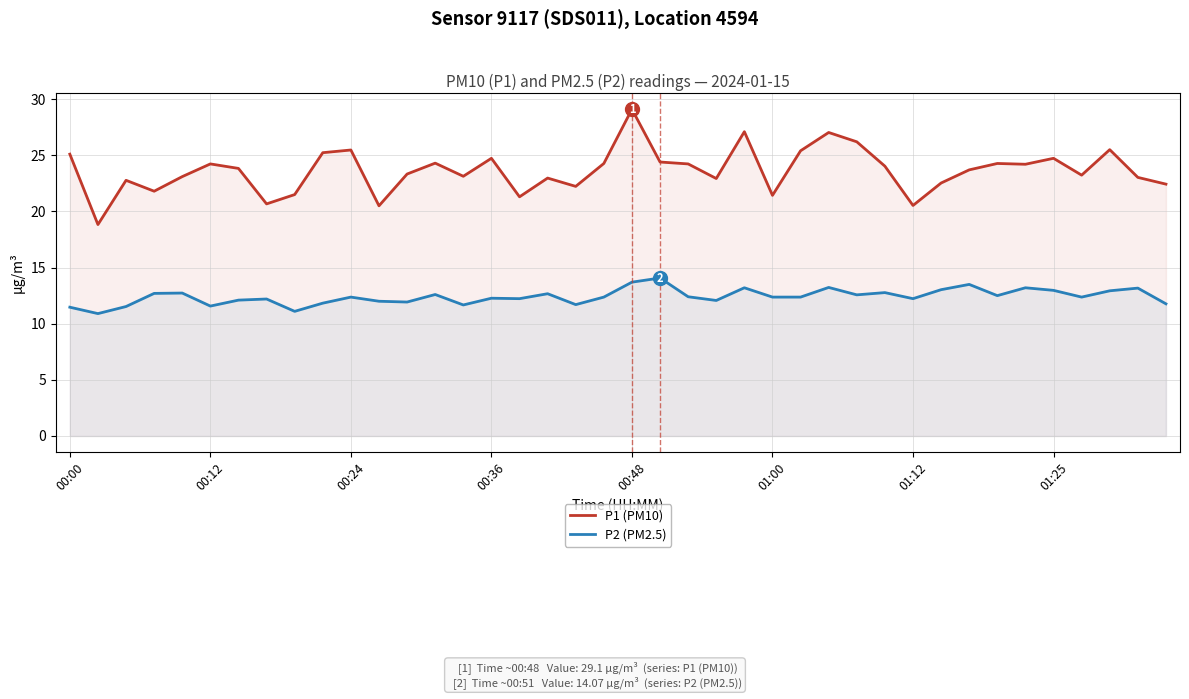

True or false: P1 (PM10) has a value of 27.1 at 24.

True